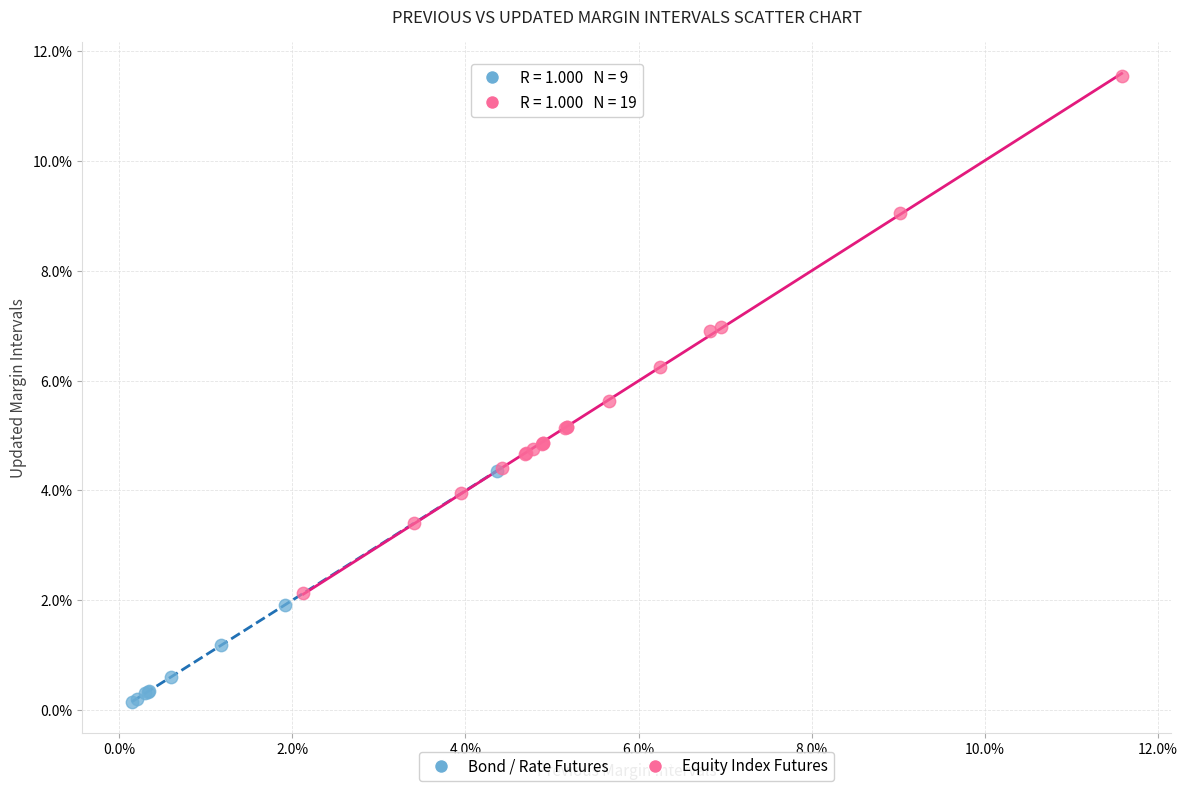

What are all the series names shown in the legend?

Bond / Rate Futures, Equity Index Futures